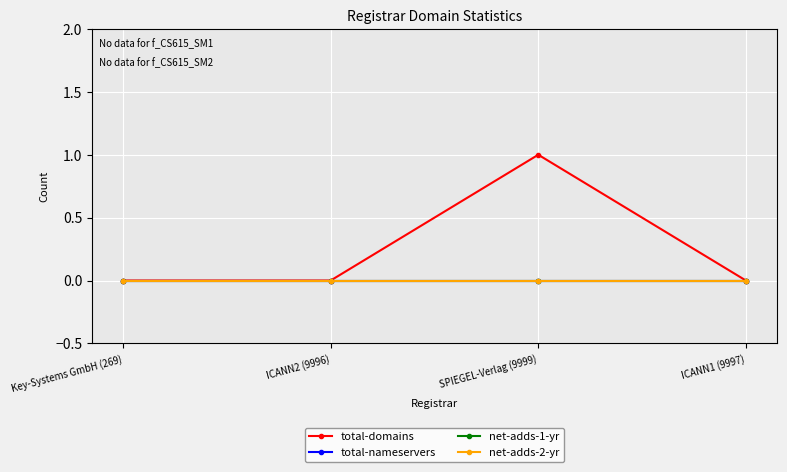

What is the greatest value displayed?

1